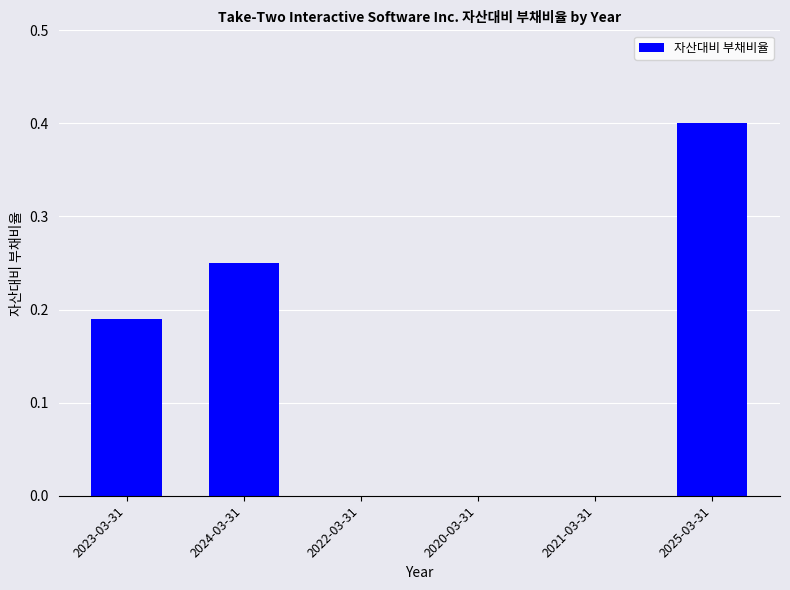

True or false: the data shows 0.4 at 2025-03-31.

True